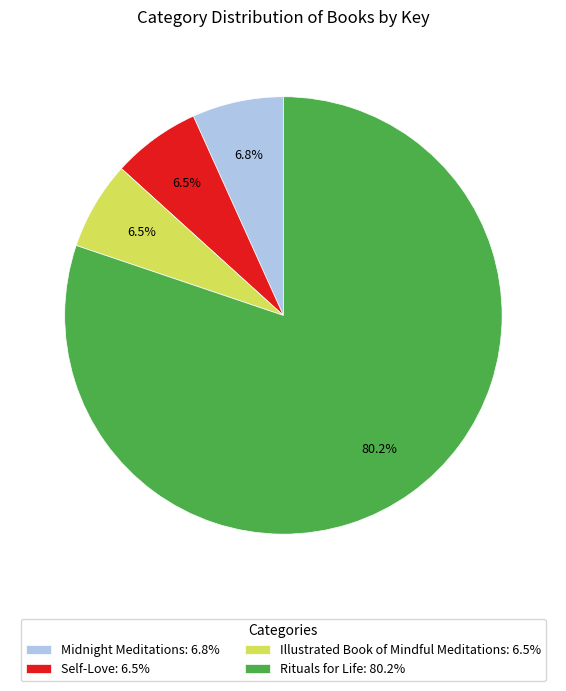

What portion of the pie excludes Midnight Meditations: 6.8%?

93.2%